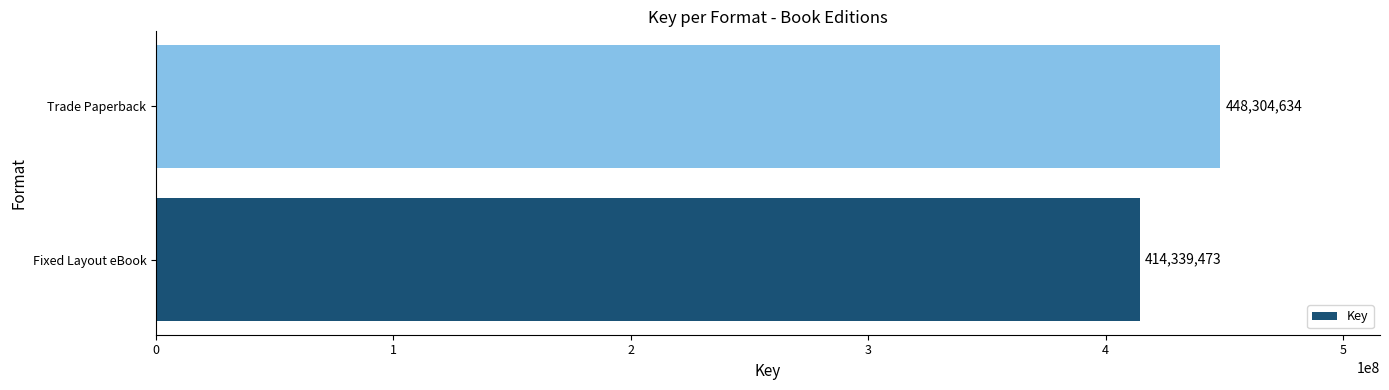

Reading bottom to top, list all the values displayed in this chart.

Fixed Layout eBook=414339473	Trade Paperback=448304634